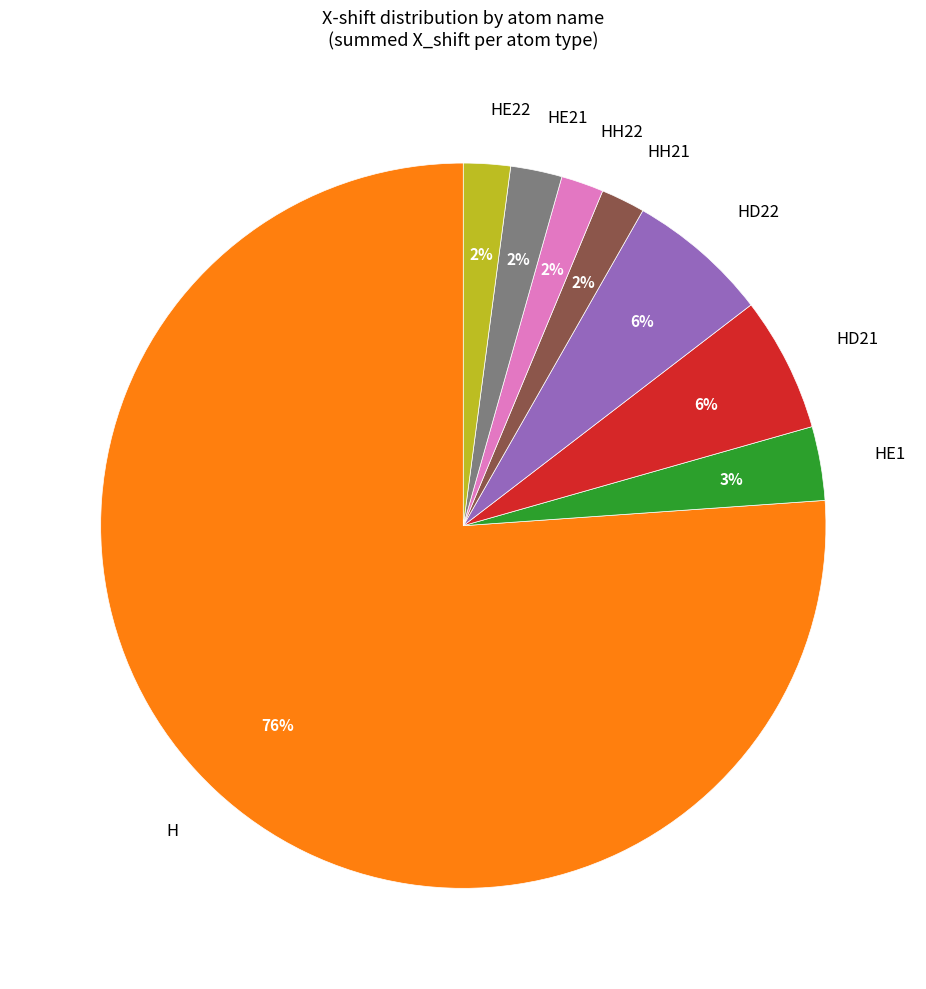

To the nearest percent, what is the combined percentage of HD21 and HE22?

8%